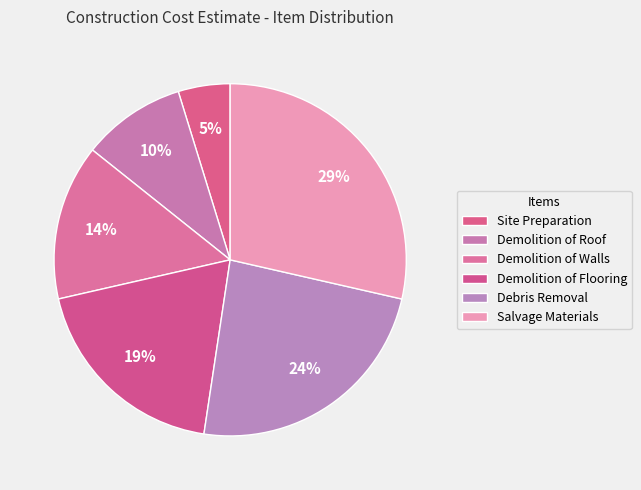

Count the number of slices in the pie.

6